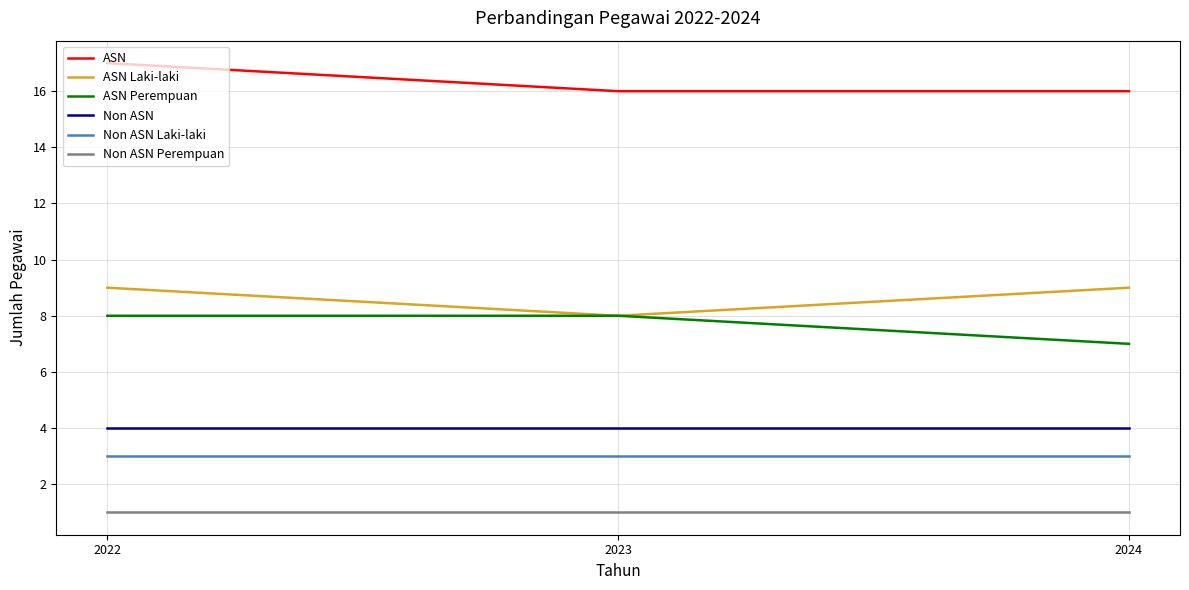

Rank the series by their maximum value, from highest to lowest.

ASN, ASN Laki-laki, ASN Perempuan, Non ASN, Non ASN Laki-laki, Non ASN Perempuan